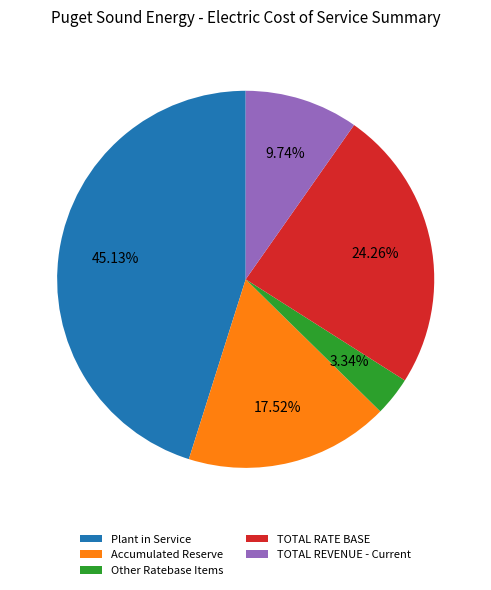

How many segments does this pie chart have?

5